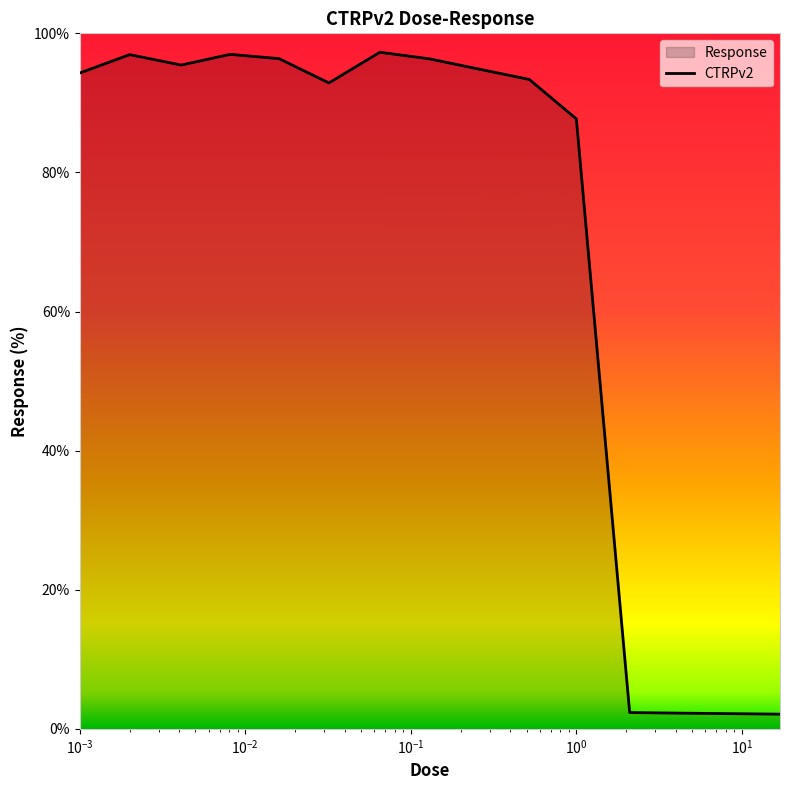

What is the minimum value shown in the chart?

2.1